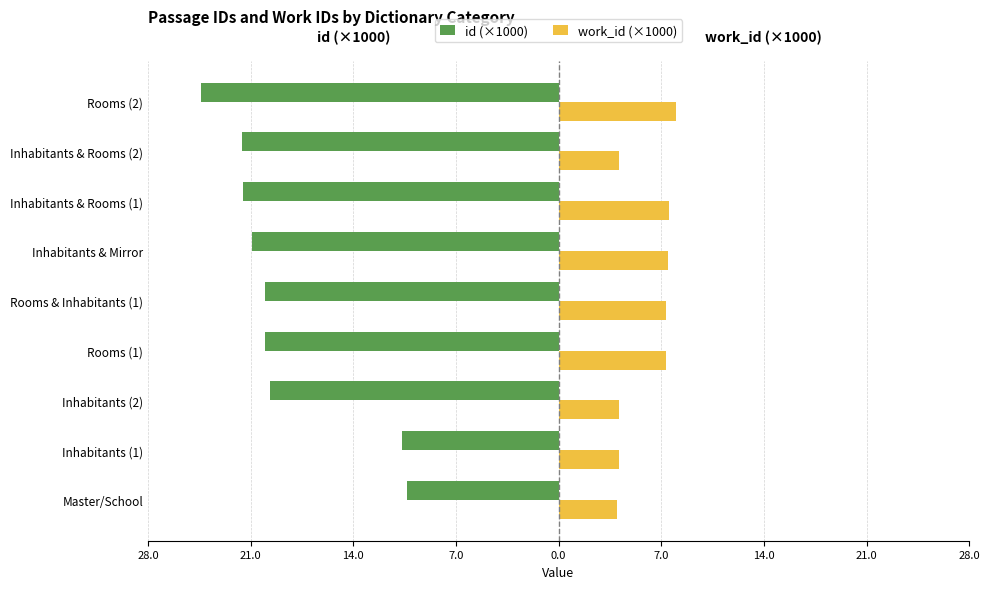

Reading left to right, what are all the values shown in this chart?

id (×1000): -10.4	-10.7	-19.7	-20.0	-20.0	-20.9	-21.5	-21.6	-24.4
work_id (×1000): 4.0	4.2	4.2	7.4	7.4	7.5	7.5	4.1	8.0